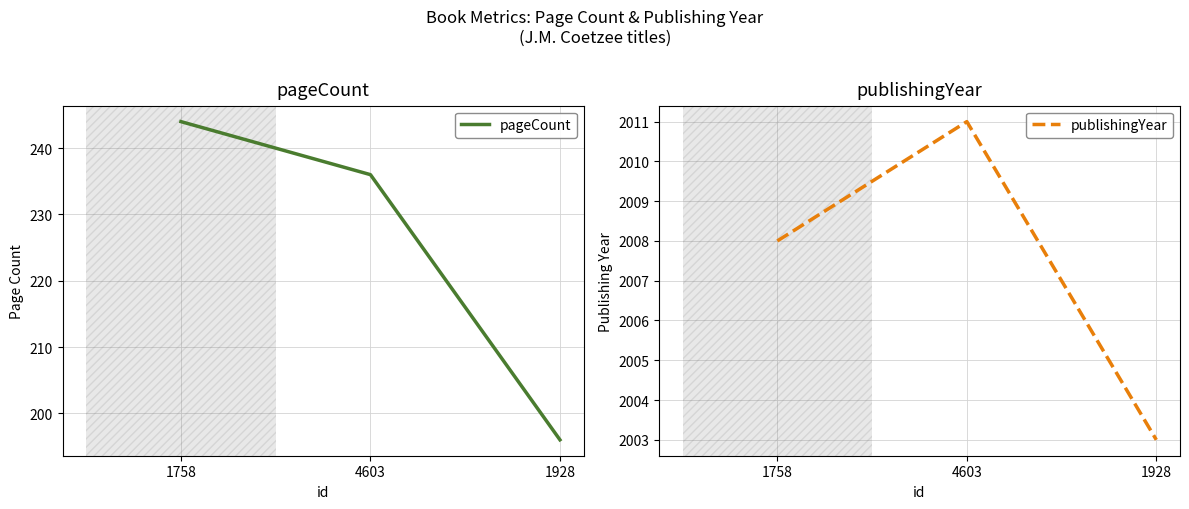

Read the publishingYear value at 1758.

2008